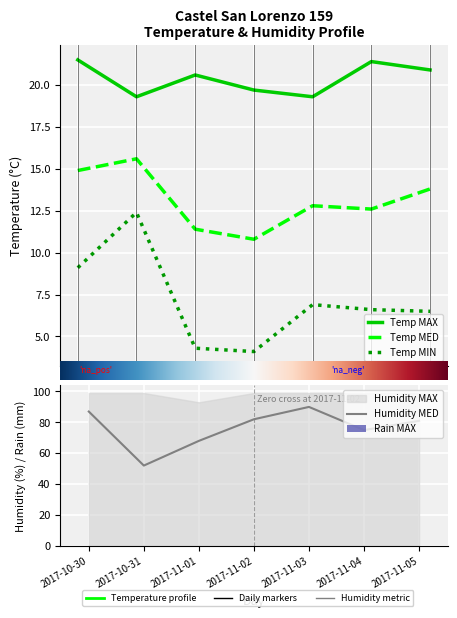

What is the difference between the Temp MIN values at 2017-11-03 and 2017-10-31?

5.5